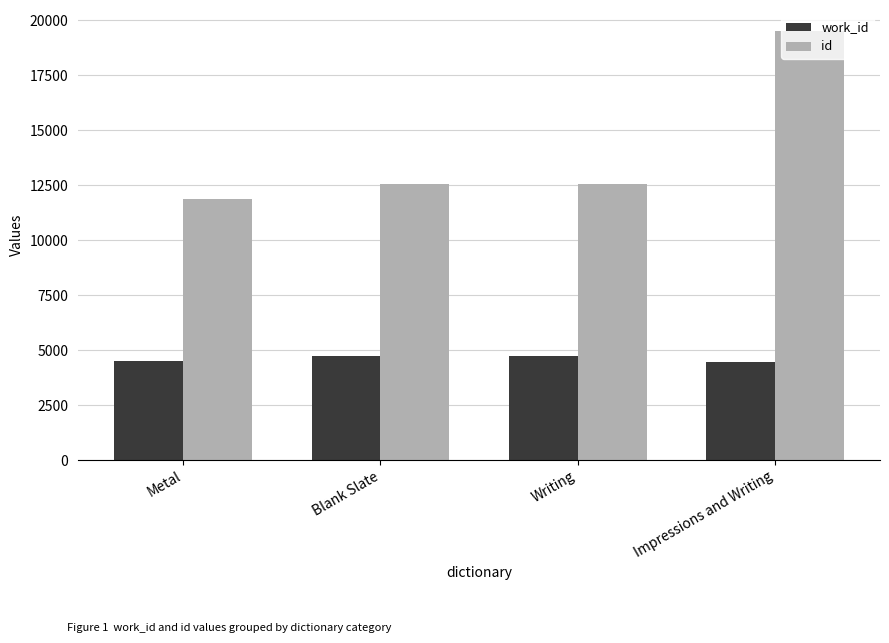

Which series has the widest spread of values?

id